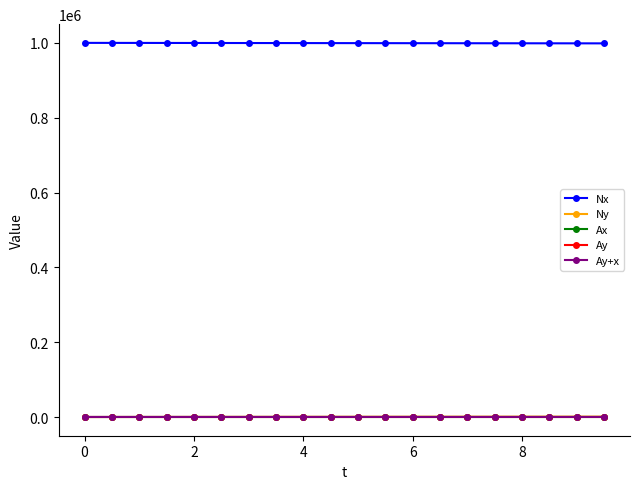

Which series has the largest total across all categories?

Nx